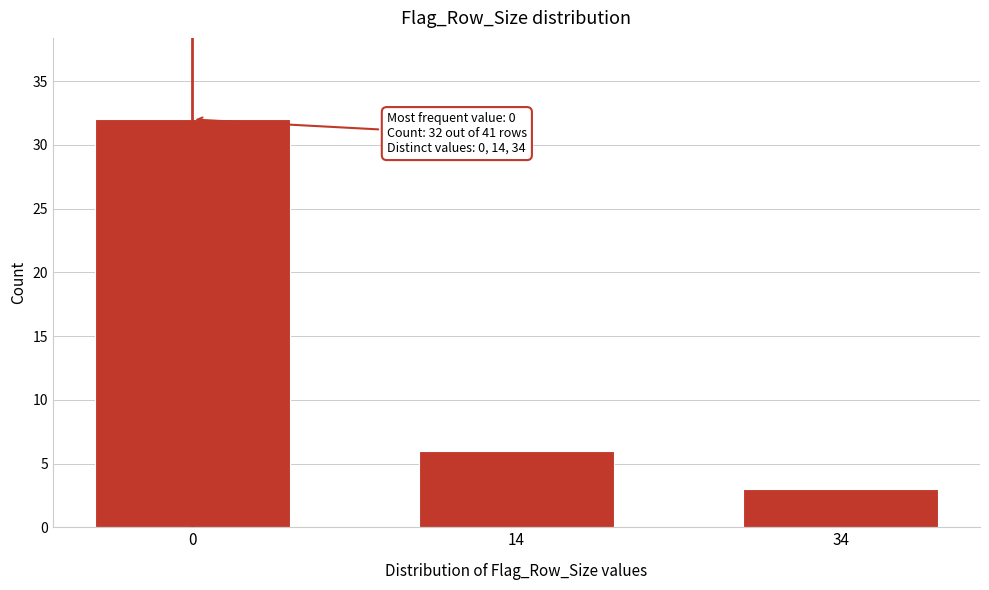

Reading left to right, what are all the values shown in this chart?

32	6	3